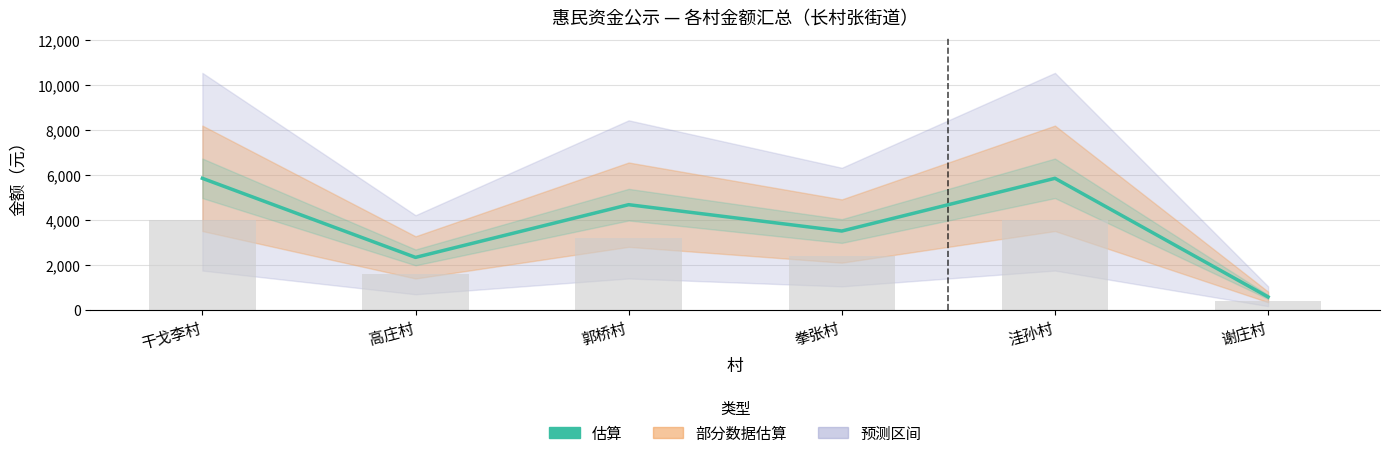

What is the label of the 3rd bar from the left?

郭桥村